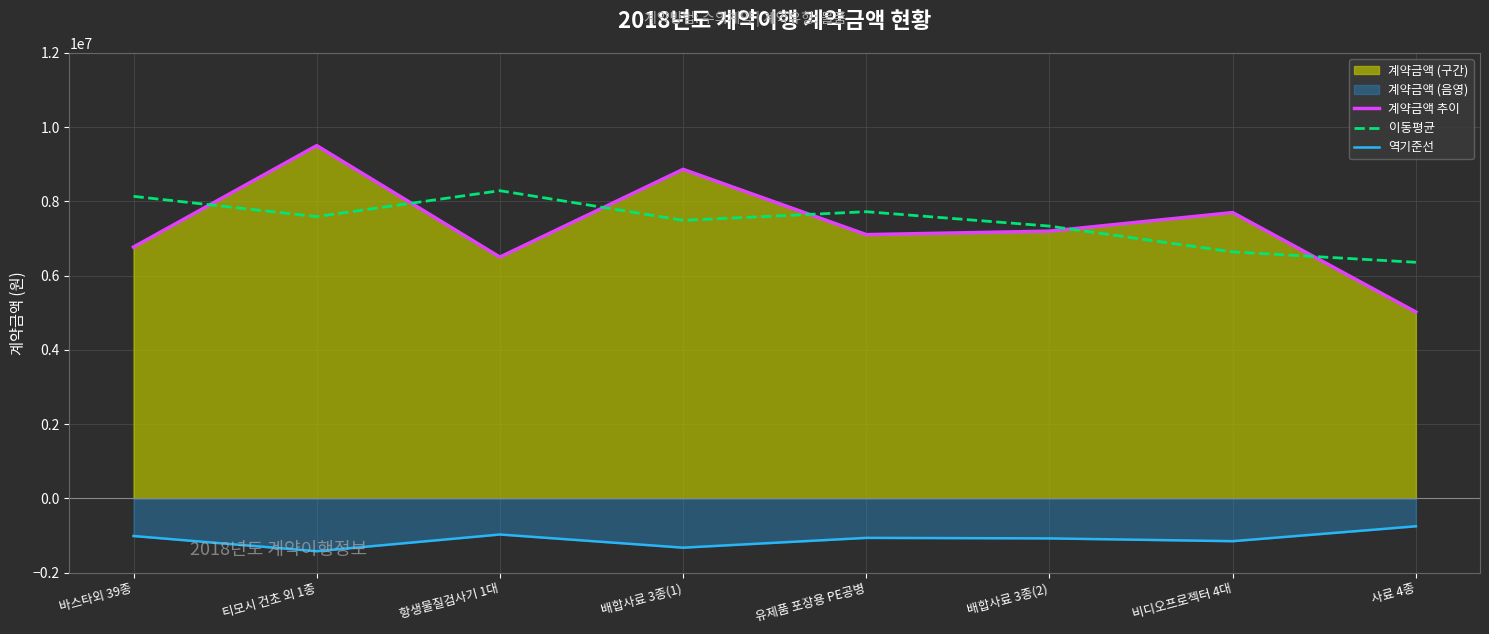

True or false: 이동평균 and 역기준선 cross at least once.

False